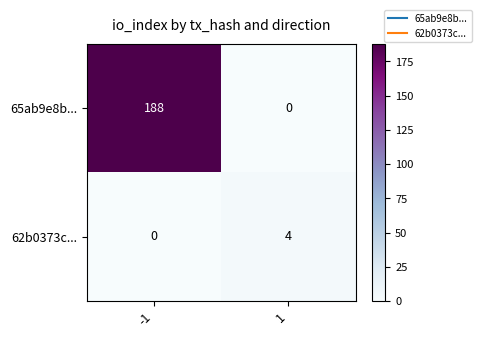

List the series in order of their peak value, highest first.

65ab9e8b..., 62b0373c...